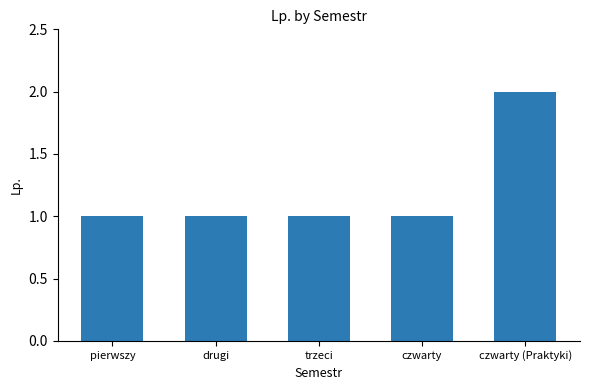

What is the change in value from drugi to czwarty (Praktyki)?

+1